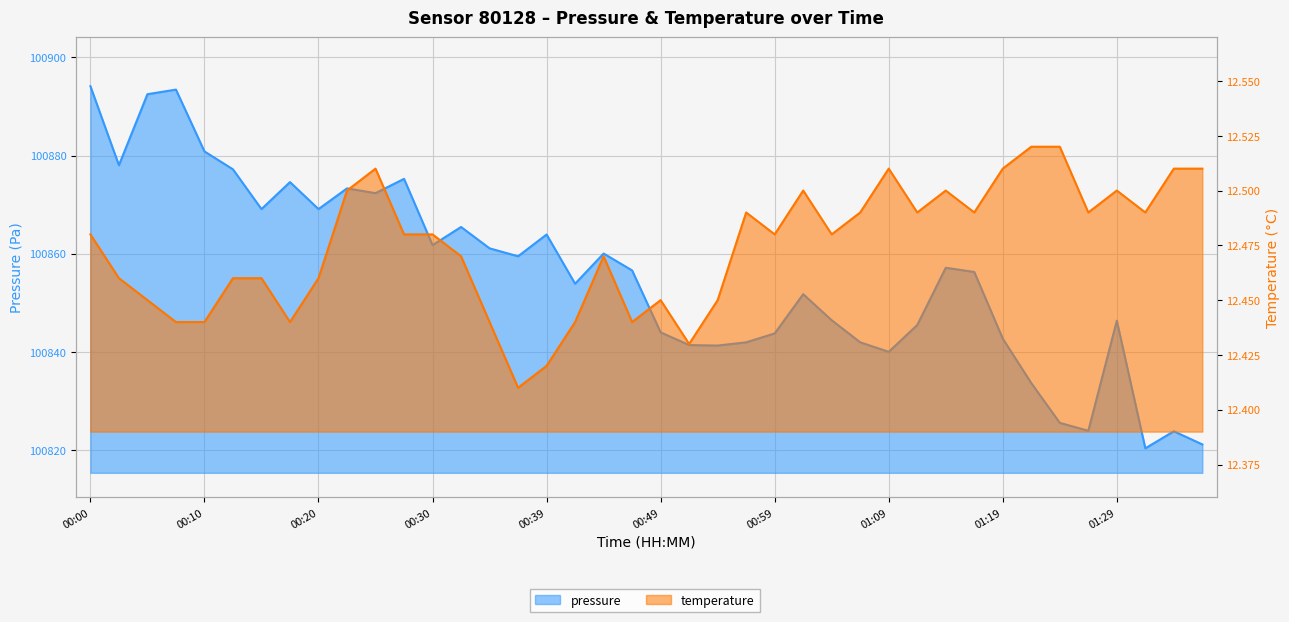

Reading left to right, transcribe all the data shown in this chart.

pressure: 00:00=100894.1	00:02=100878.0	00:05=100892.5	00:07=100893.4	00:10=100880.8	00:12=100877.2	00:15=100869.1	00:17=100874.6	00:20=100869.1	00:22=100873.3	00:25=100872.3	00:27=100875.2	00:30=100861.8	00:32=100865.4	00:34=100861.1	00:37=100859.5	00:39=100863.9	00:42=100853.9	00:44=100860.0	00:47=100856.6	00:49=100844.0	00:52=100841.4	00:54=100841.3	00:57=100841.9	00:59=100843.8	01:01=100851.8	01:04=100846.4	01:06=100841.9	01:09=100840.0	01:11=100845.5	01:14=100857.1	01:16=100856.3	01:19=100842.7	01:21=100833.6	01:24=100825.5	01:26=100823.9	01:29=100846.3	01:31=100820.3	01:34=100823.8	01:36=100821.1
temperature: 00:00=12.5	00:02=12.5	00:05=12.4	00:07=12.4	00:10=12.4	00:12=12.5	00:15=12.5	00:17=12.4	00:20=12.5	00:22=12.5	00:25=12.5	00:27=12.5	00:30=12.5	00:32=12.5	00:34=12.4	00:37=12.4	00:39=12.4	00:42=12.4	00:44=12.5	00:47=12.4	00:49=12.4	00:52=12.4	00:54=12.4	00:57=12.5	00:59=12.5	01:01=12.5	01:04=12.5	01:06=12.5	01:09=12.5	01:11=12.5	01:14=12.5	01:16=12.5	01:19=12.5	01:21=12.5	01:24=12.5	01:26=12.5	01:29=12.5	01:31=12.5	01:34=12.5	01:36=12.5